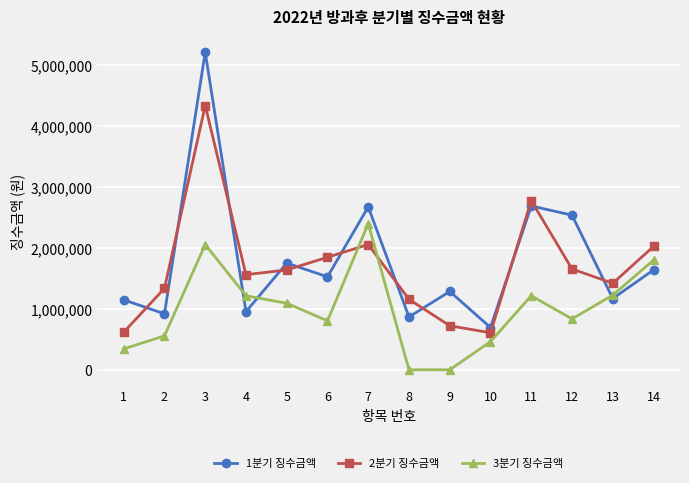

Does the chart have visible grid lines?

Yes